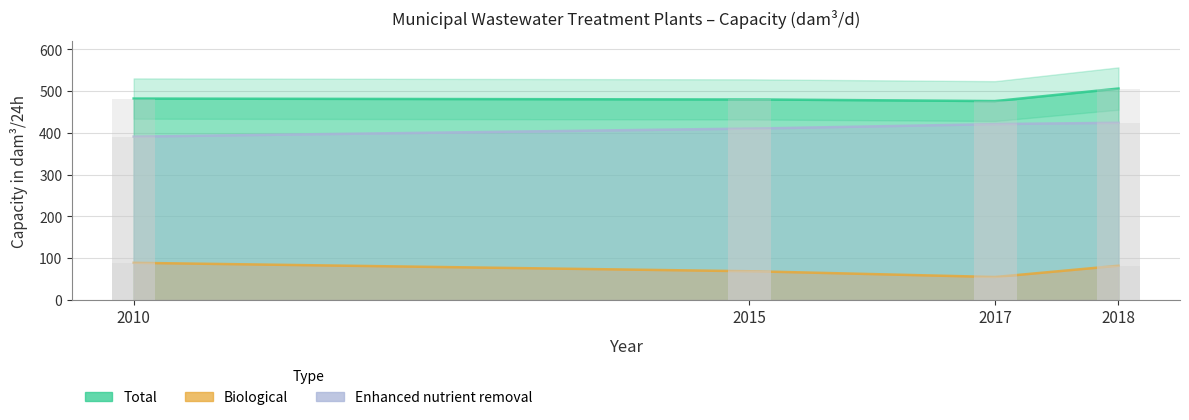

The Enhanced nutrient removal (Municipal) series shows 410 at 2015. True or false?

True